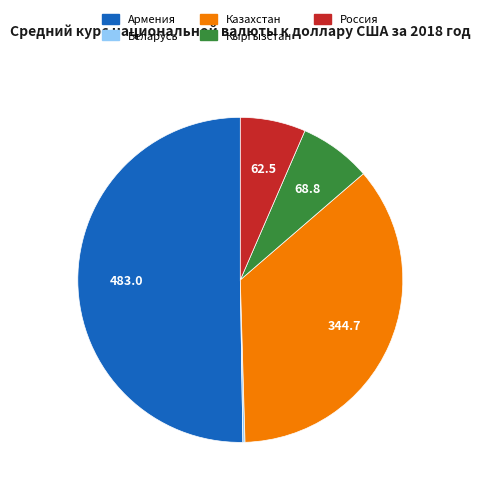

Does Казахстан represent more than half of the total?

No